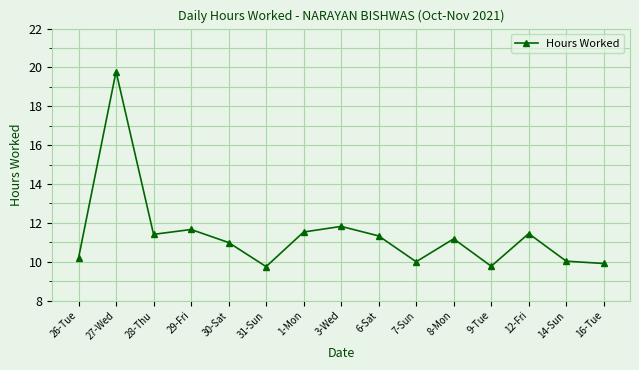

What is the sum of all values?

170.8